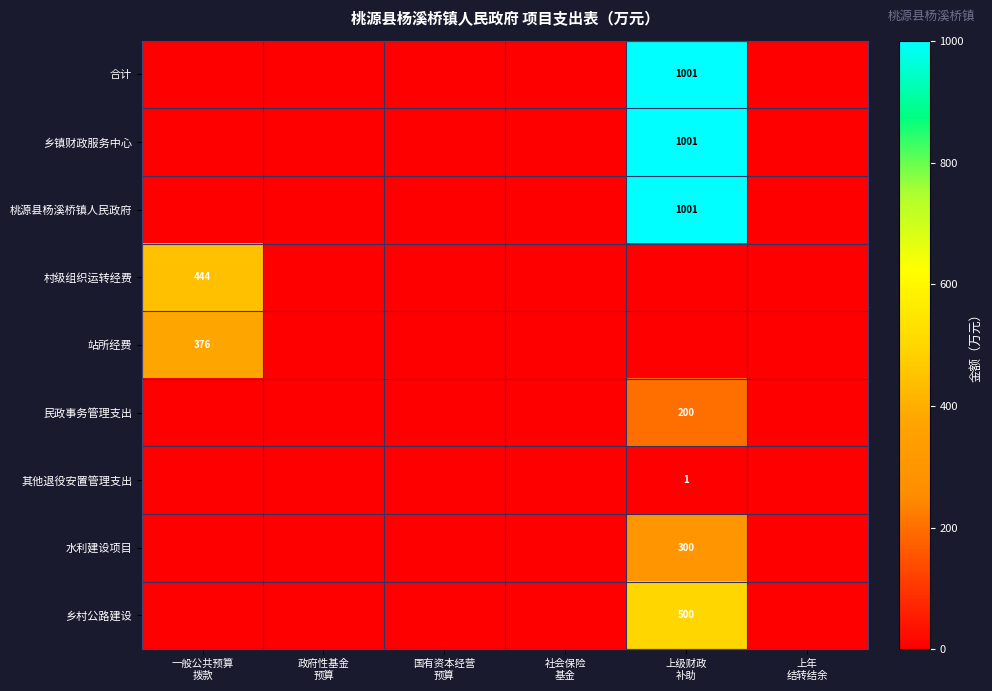

Rank the categories by 村级组织运转经费 value from highest to lowest.

一般公共预算 拨款, 政府性基金 预算, 国有资本经营 预算, 社会保险 基金, 上级财政 补助, 上年 结转结余